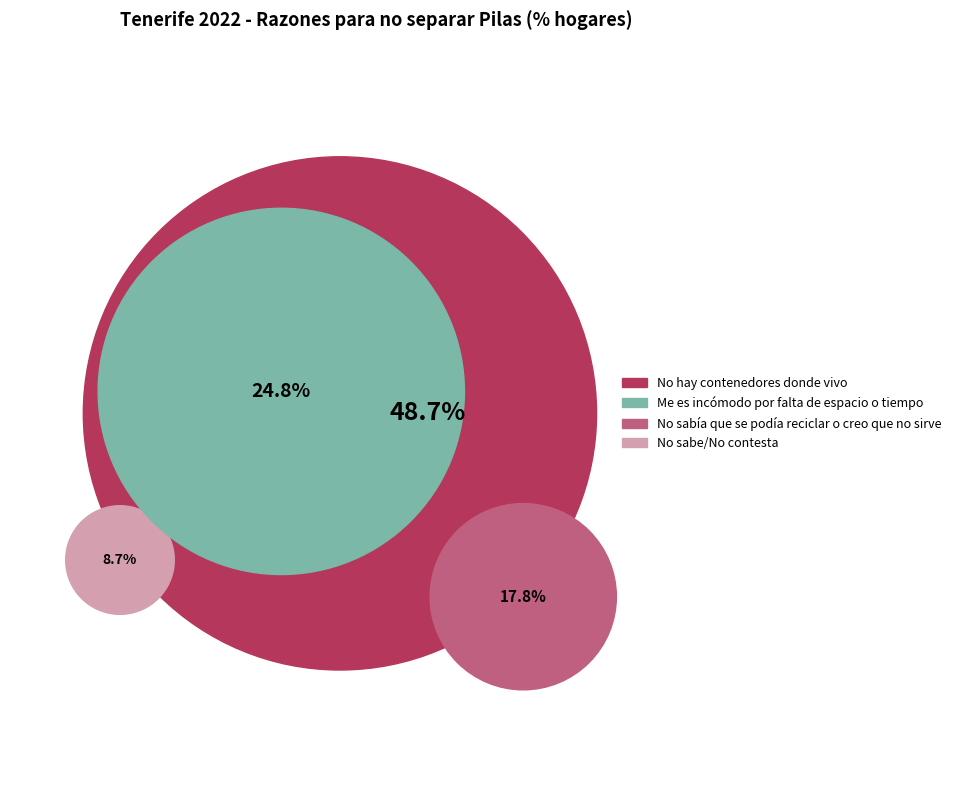

What is the total percentage of Me es incómodo por falta de espacio o tiempo and No sabe/No contesta?

33.5%